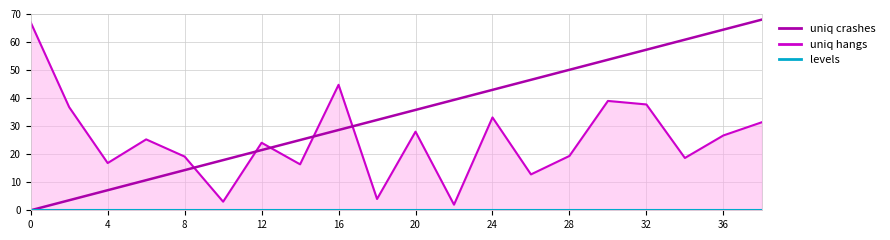

The value of uniq crashes at 12 is 38.4. True or false?

False